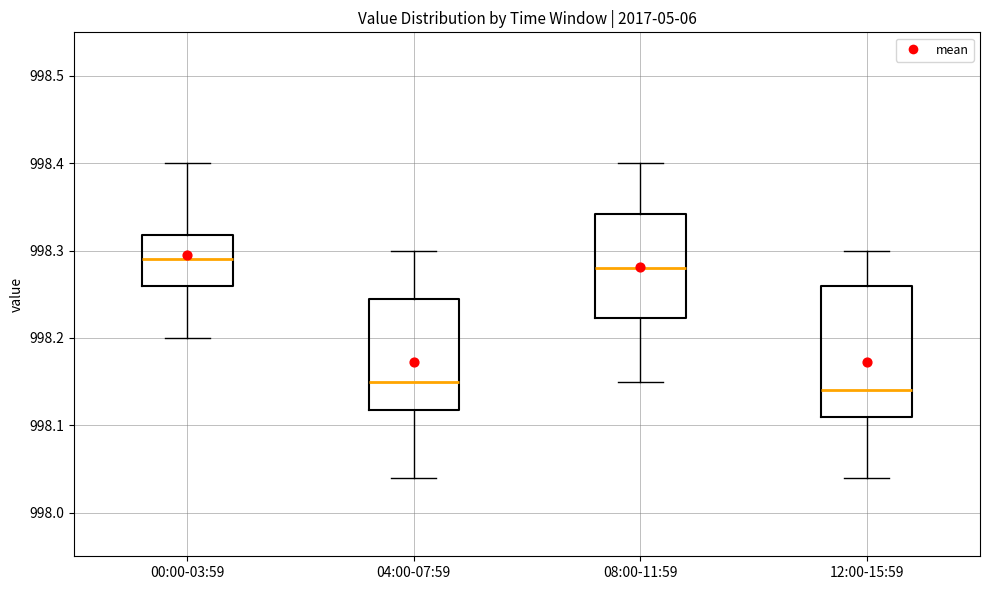

Reading left to right, read every box against the y-axis: the position of its median line, the range the box covers, and the ends of its whiskers. The values are not printed on the chart, so give them approximately, as read against the axis.

00:00-03:59: median 998.29, box 998.26 to 998.32, whiskers 998.20 to 998.40
04:00-07:59: median 998.15, box 998.12 to 998.25, whiskers 998.04 to 998.30
08:00-11:59: median 998.28, box 998.22 to 998.34, whiskers 998.15 to 998.40
12:00-15:59: median 998.14, box 998.11 to 998.26, whiskers 998.04 to 998.30